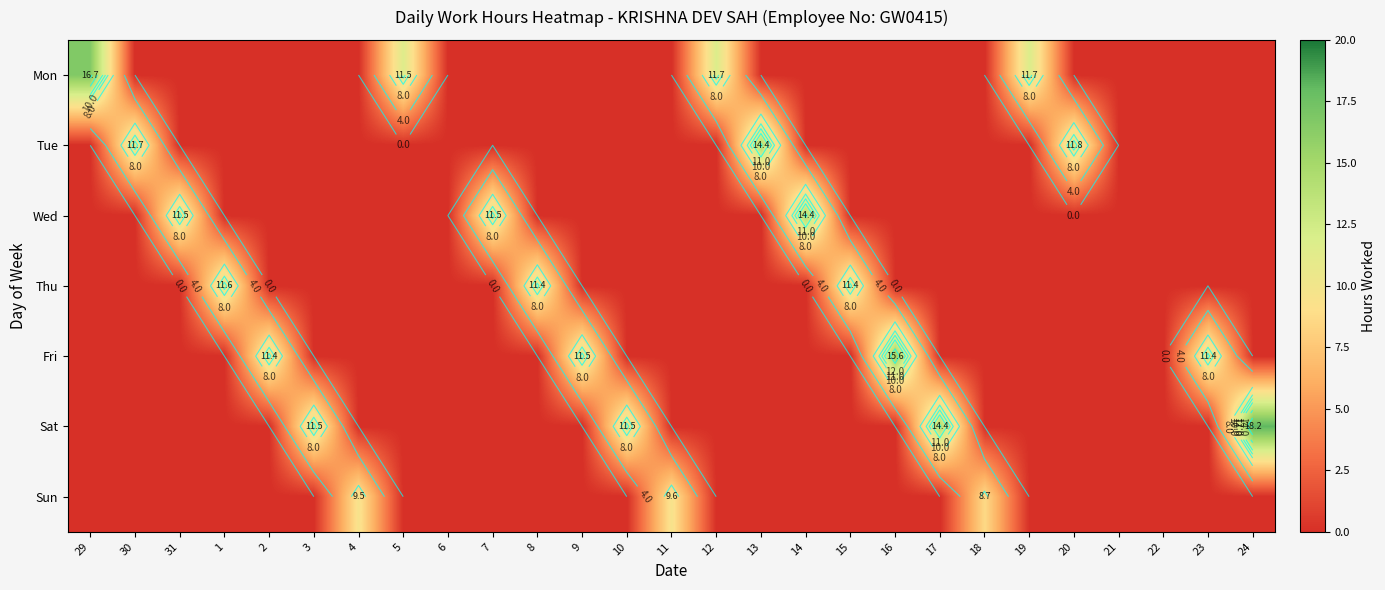

Which has a higher value, 6 or 23?

6